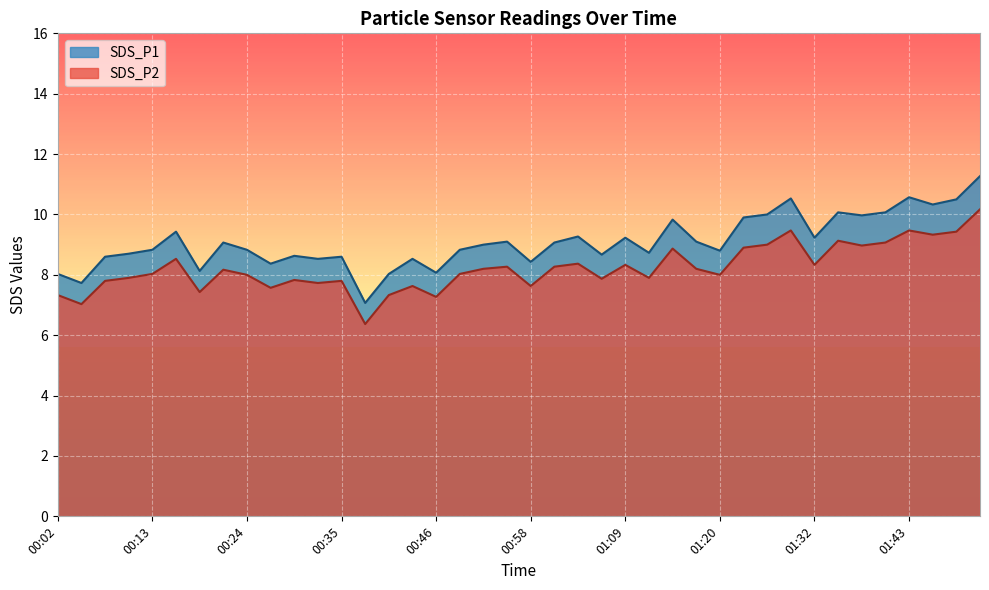

True or false: SDS_P2 and SDS_P1 intersect in this chart.

False